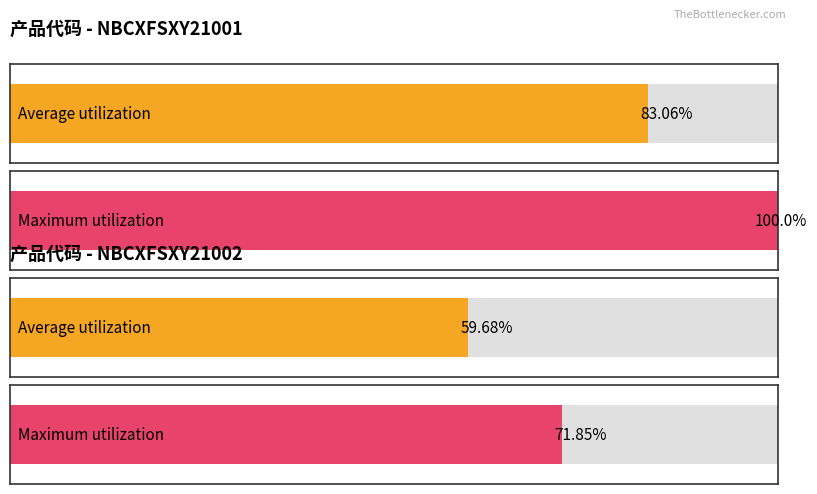

Which label corresponds to the largest value in the chart?

NBCXFSXY21001